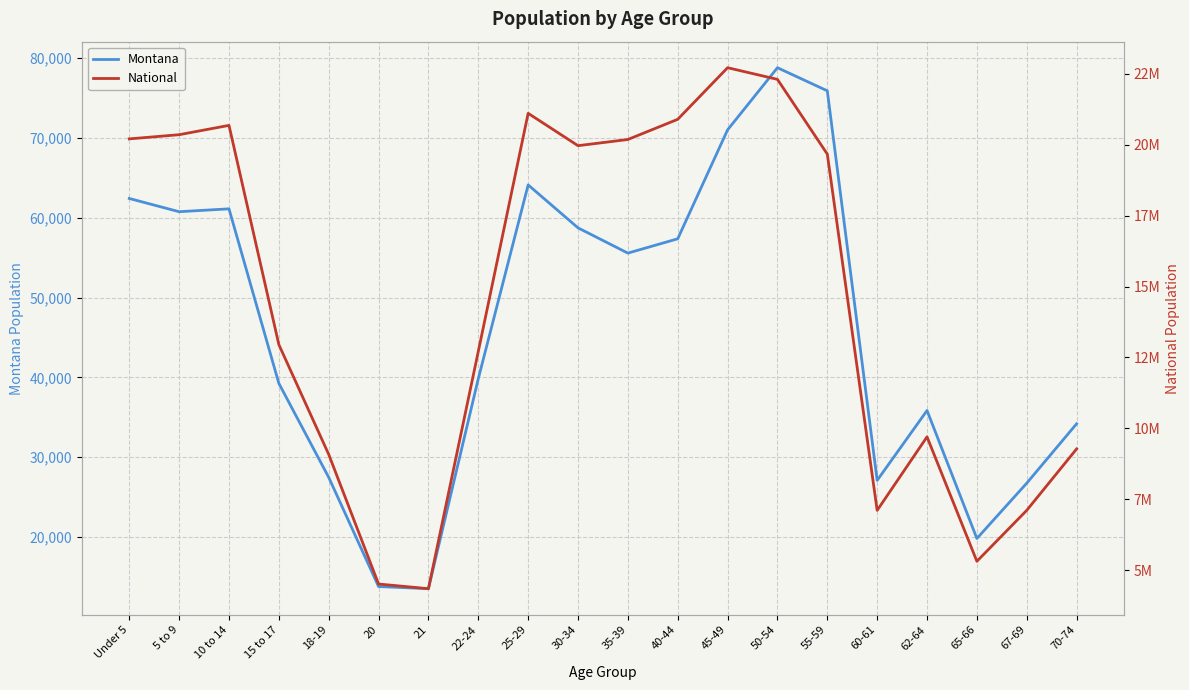

True or false: Montana has a value of 27095 at 60-61.

True